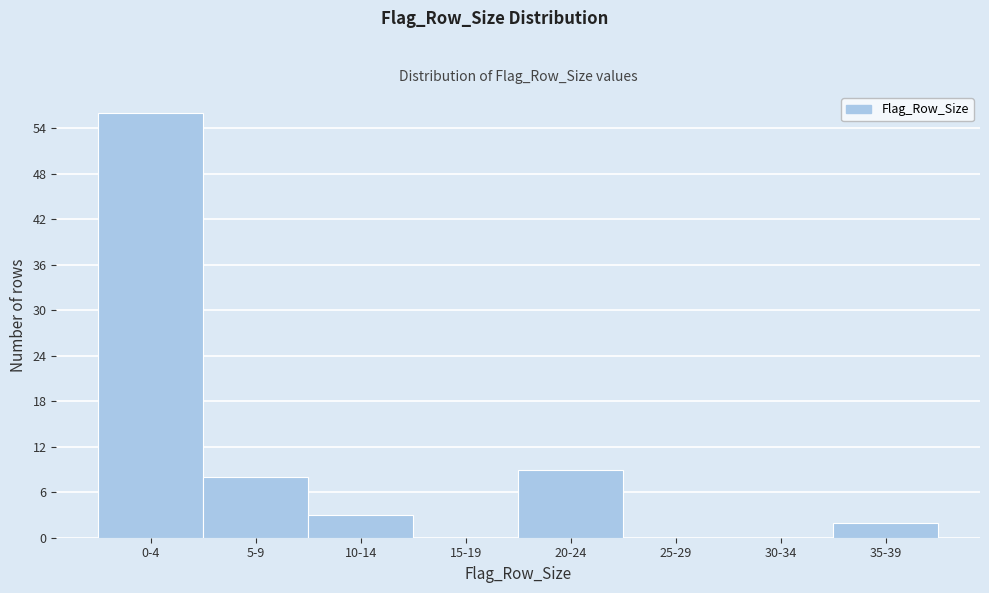

Reading left to right, transcribe all the data shown in this chart.

0-4=56	5-9=8	10-14=3	15-19=0	20-24=9	25-29=0	30-34=0	35-39=2